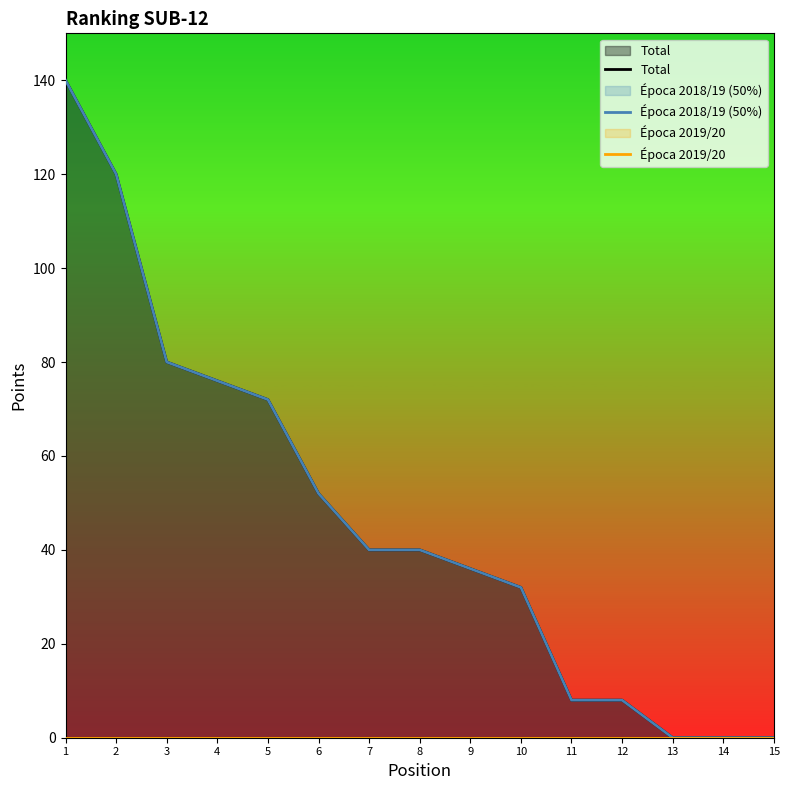

True or false: Total has more than 1 interior local peaks.

False